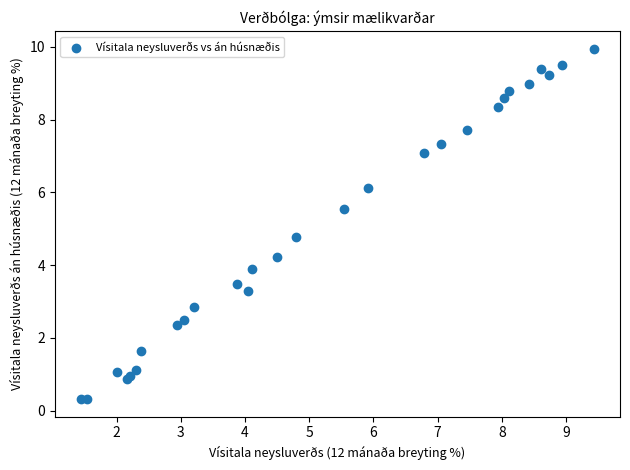

What Y value in the scatter plot is closest to 5?

4.8